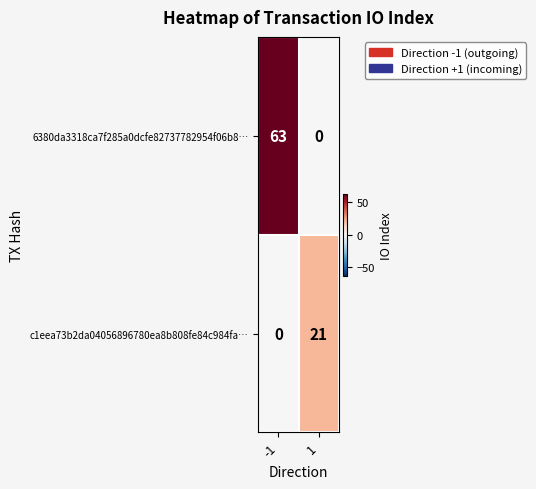

How many distinct data groups are displayed?

2